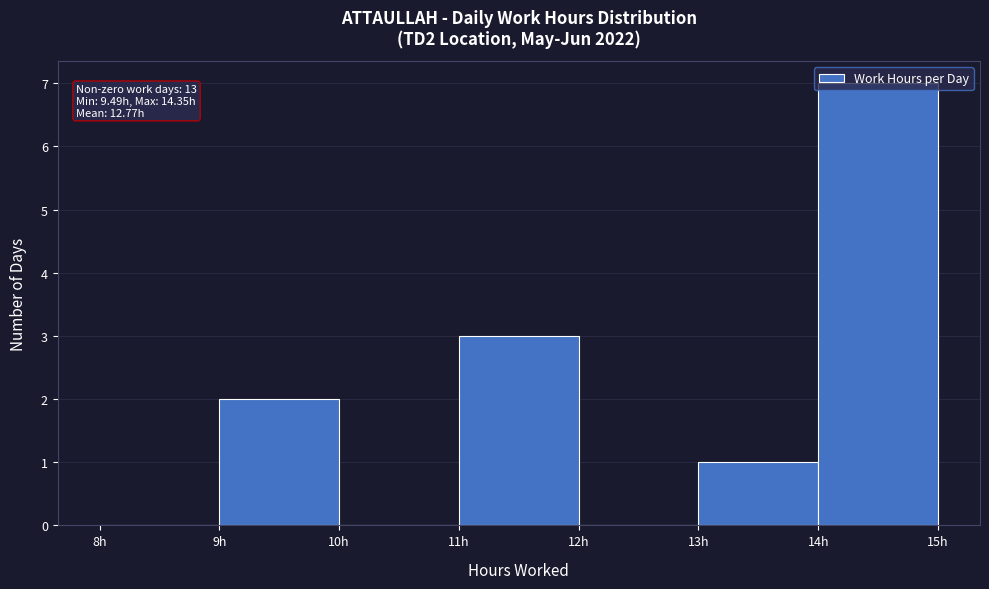

Which range on the x-axis has the tallest bar?

14 to 15